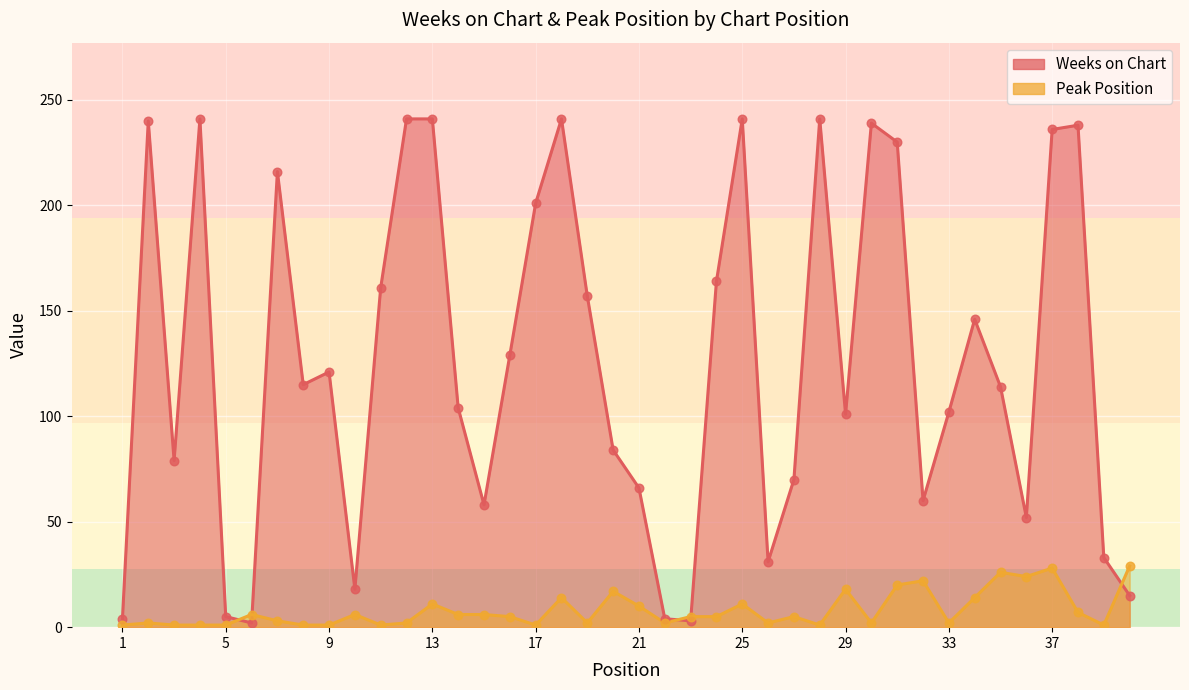

Which series has the largest total across all categories?

Weeks on Chart